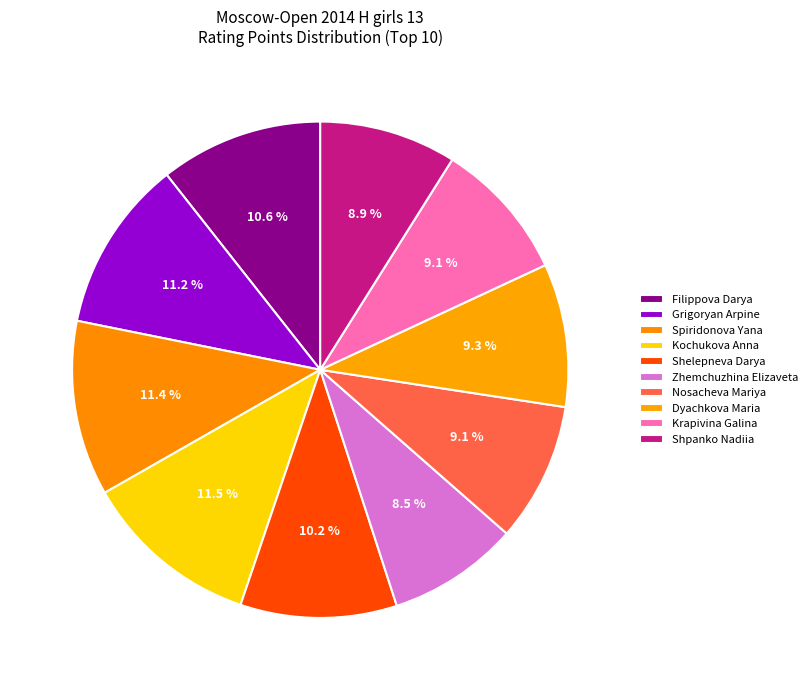

What is the largest slice in the pie chart?

Kochukova Anna